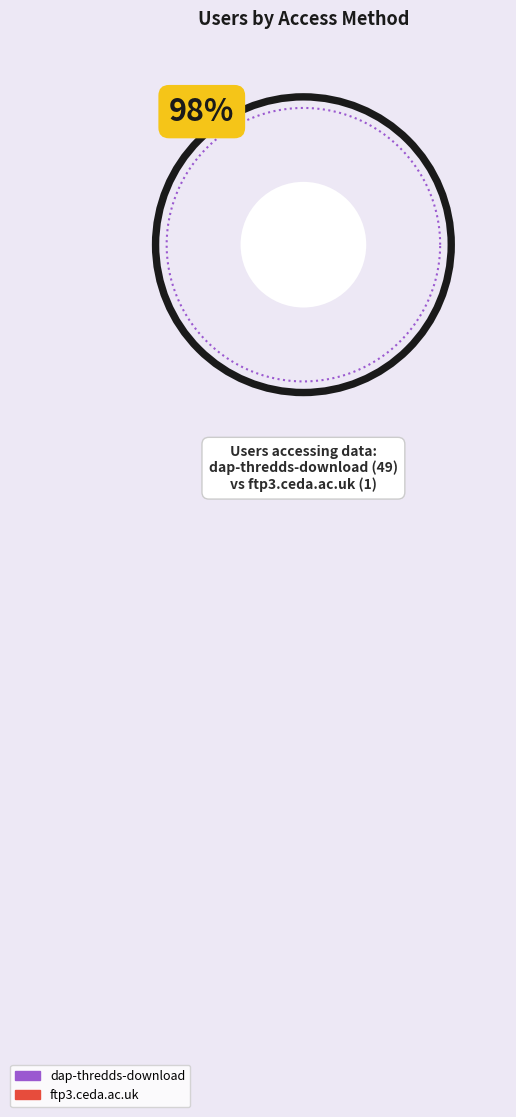

To the nearest percent, what percentage of the pie is dap-thredds-download?

98%